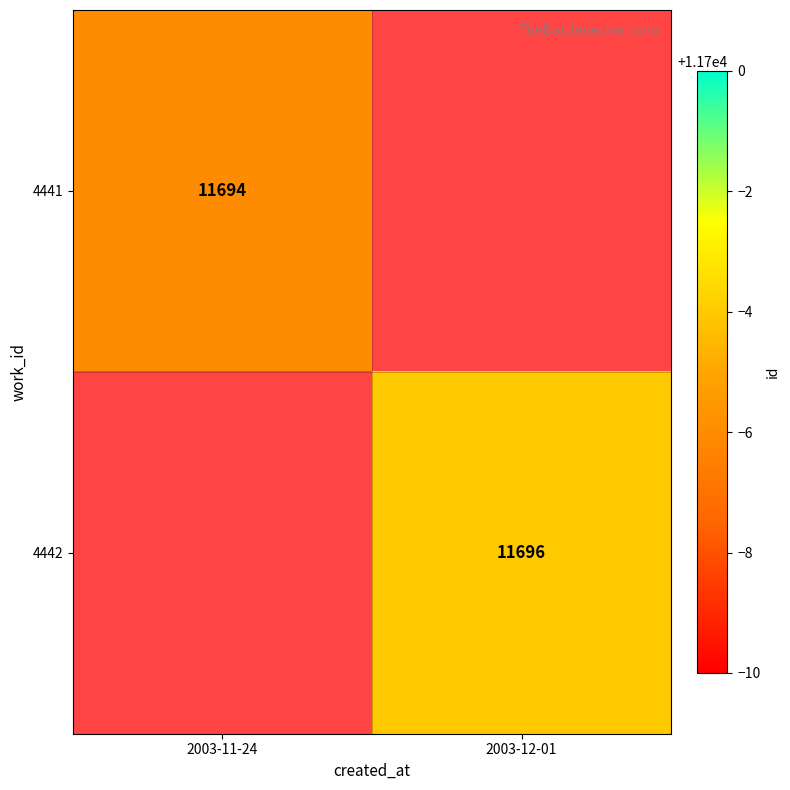

At how many categories does at least one series exceed 11694?

1